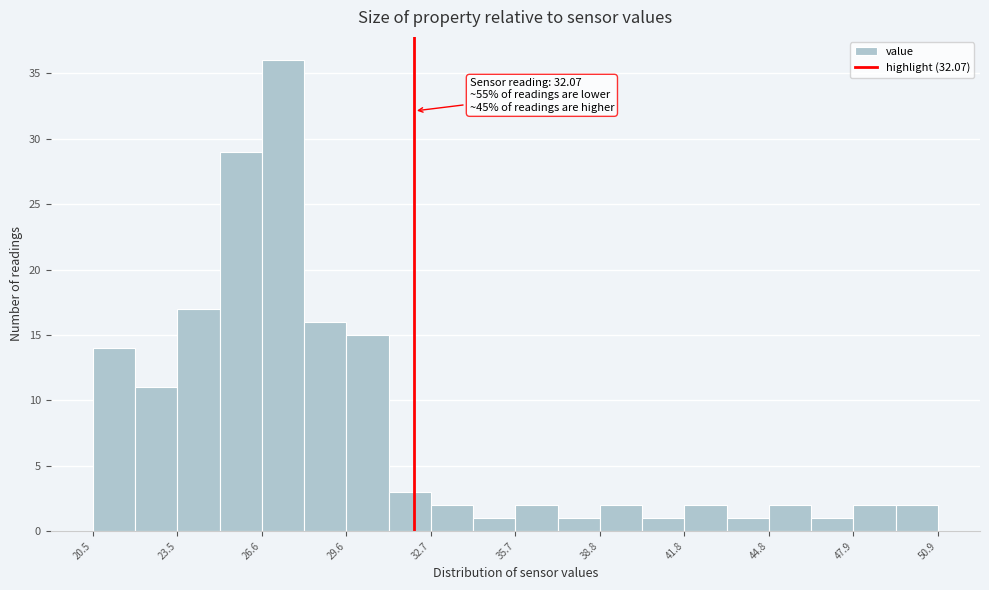

Around what value on the x-axis is the tallest bar? Give the approximate position of its centre, as read against the axis.

27.5